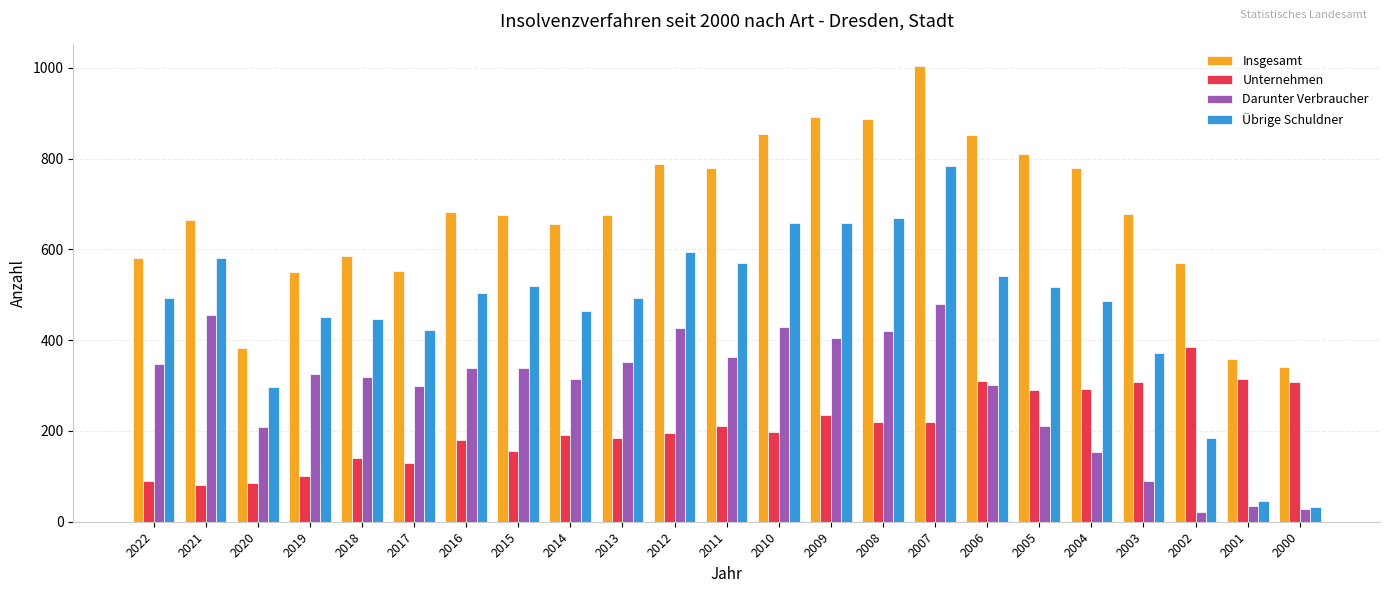

What is the approximate value of Übrige Schuldner at 2018?

446